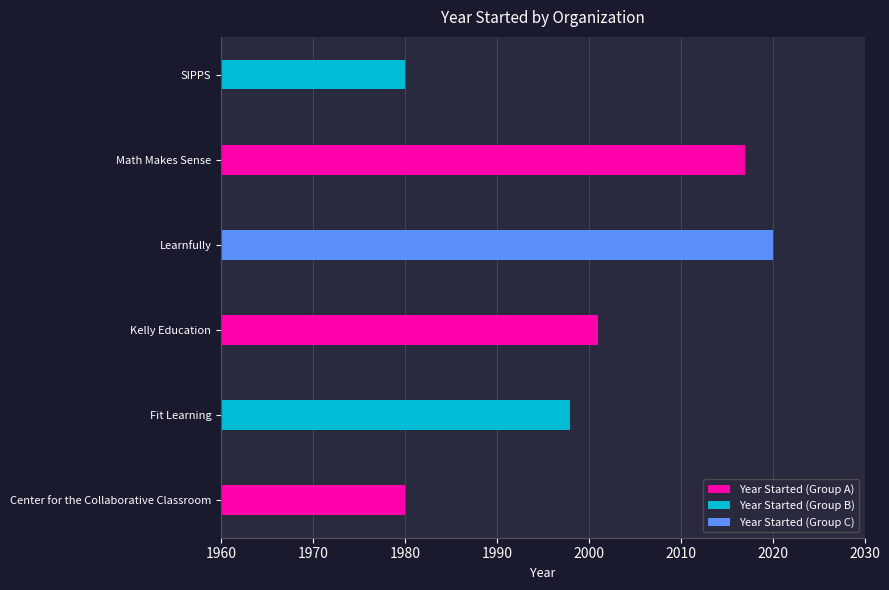

What is the smallest value displayed?

1980